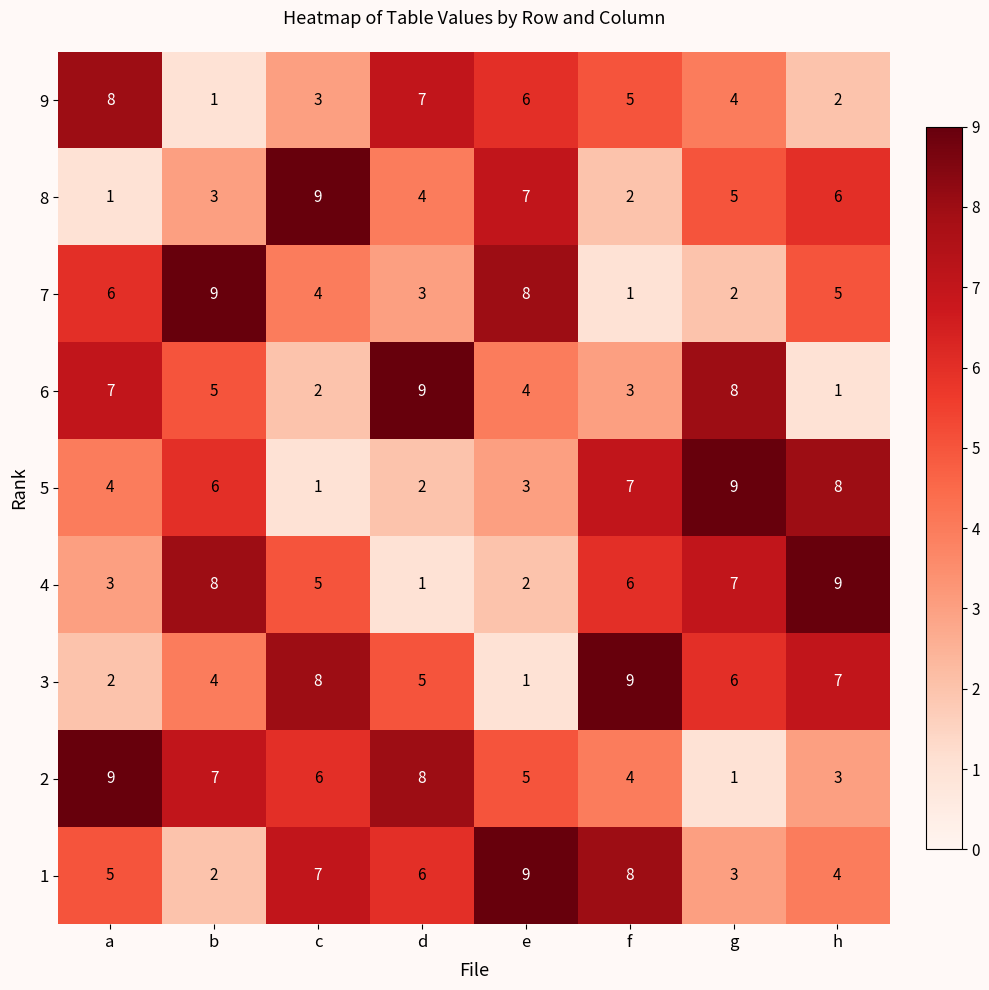

What value does the 4 series have at g?

7